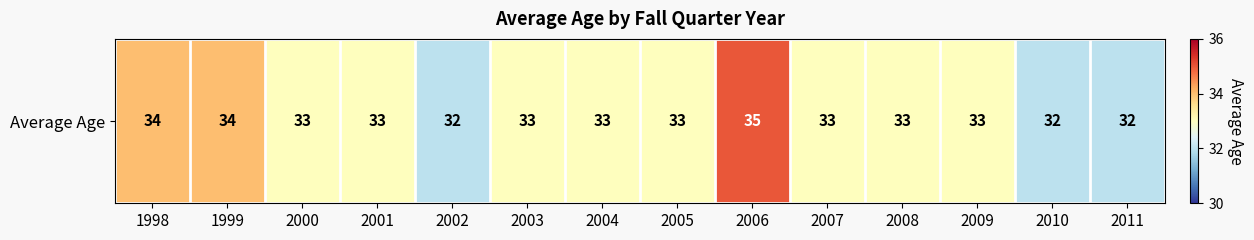

Is it true that the value at 2008 is 49?

False